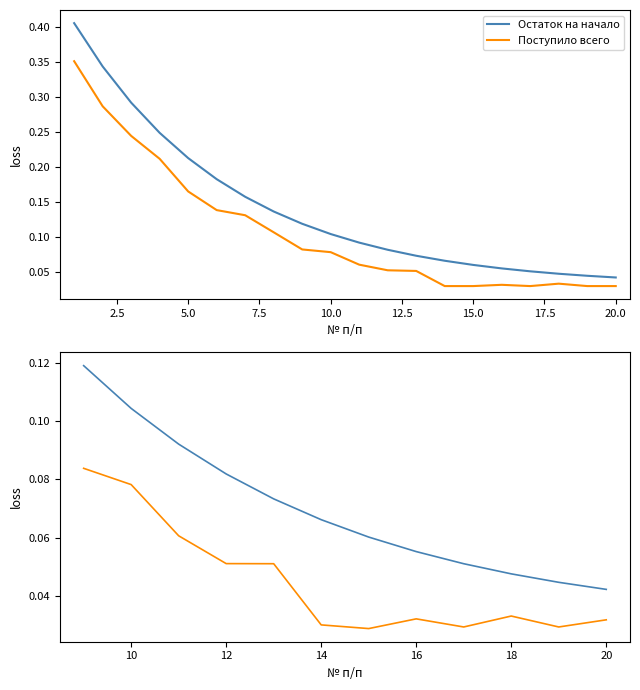

True or false: Остаток на начало has a value of 0.0 at 12.

False